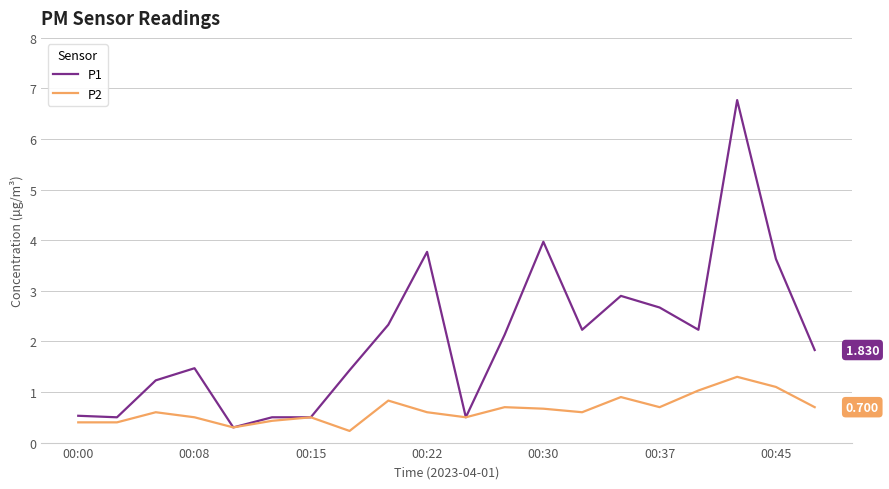

What is the sum of all P1 values?

41.4